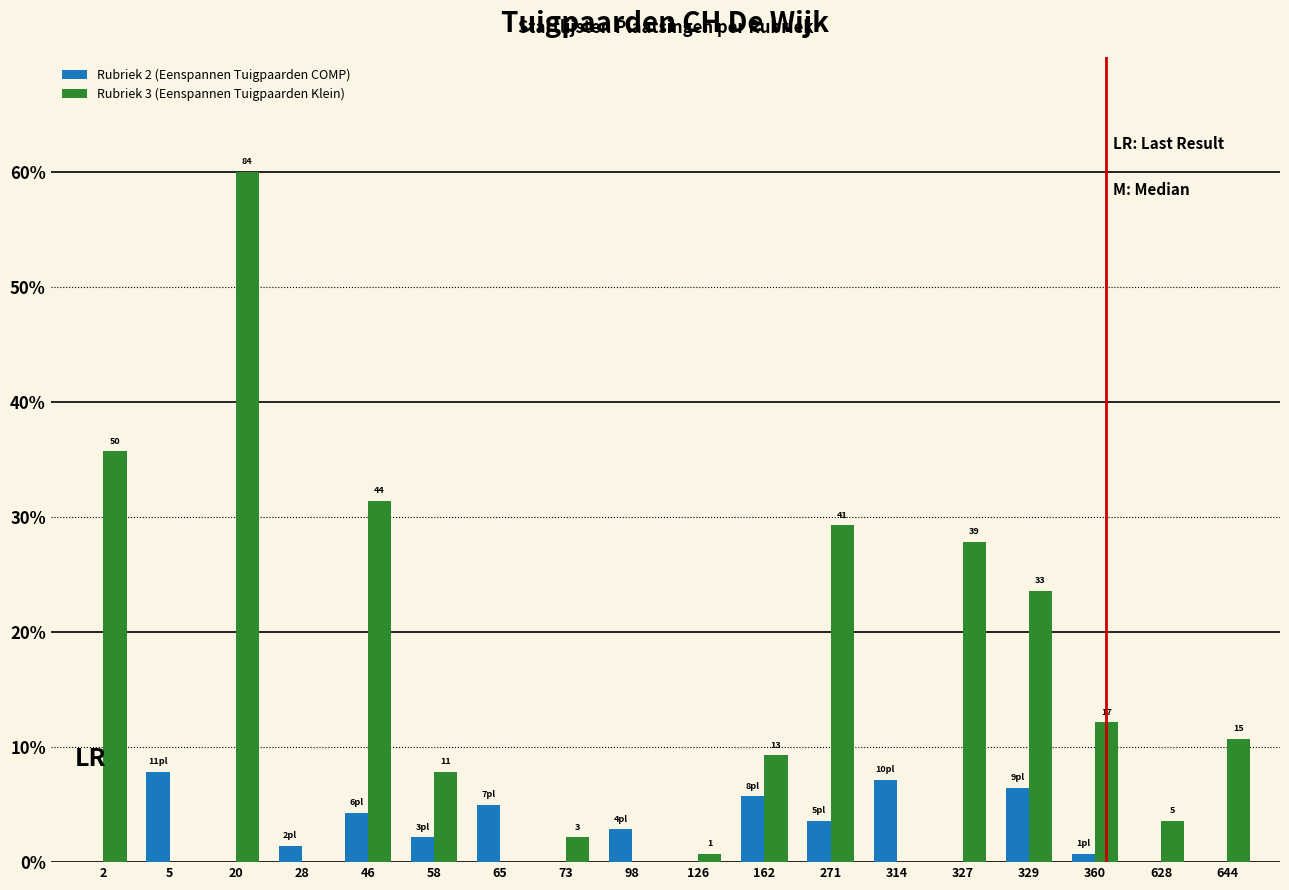

Which category has the highest value in the Rubriek 2 (Eenspannen Tuigpaarden COMP) series?

5